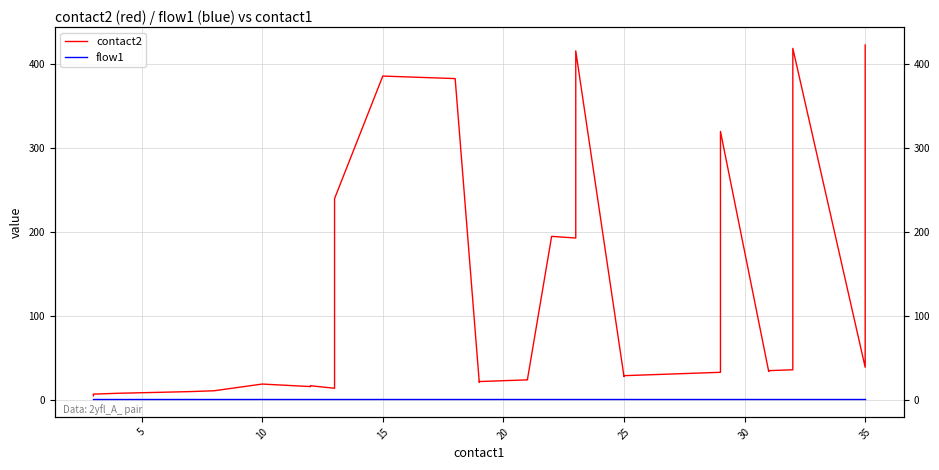

List the series in order of their peak value, lowest first.

flow1, contact2